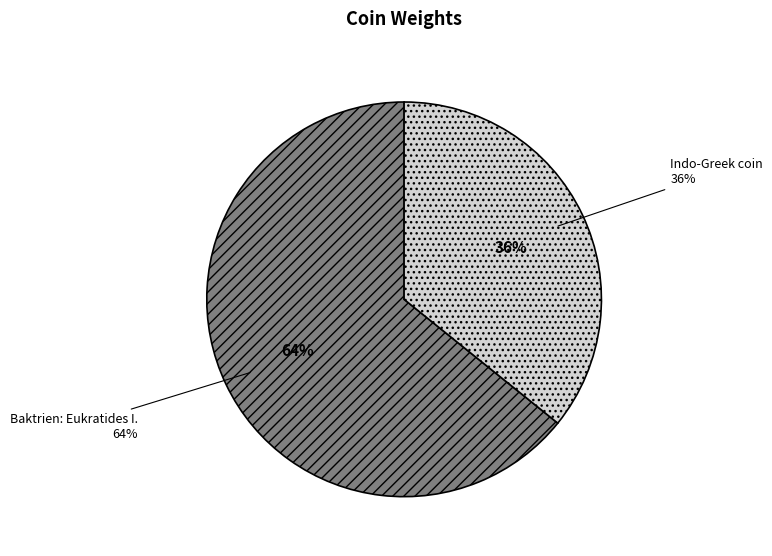

Which slice is the smallest?

Indo-Greek coin